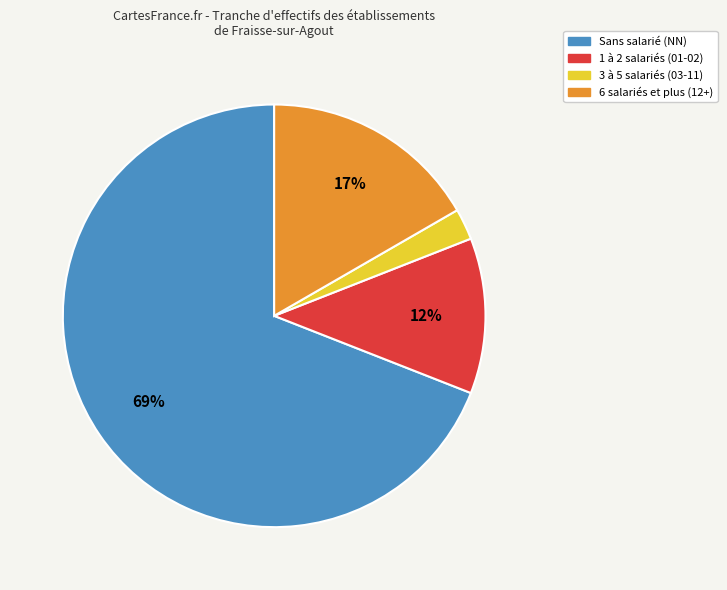

Do 6 salariés et plus (12+) and 3 à 5 salariés (03-11) together represent more than half of the pie?

No